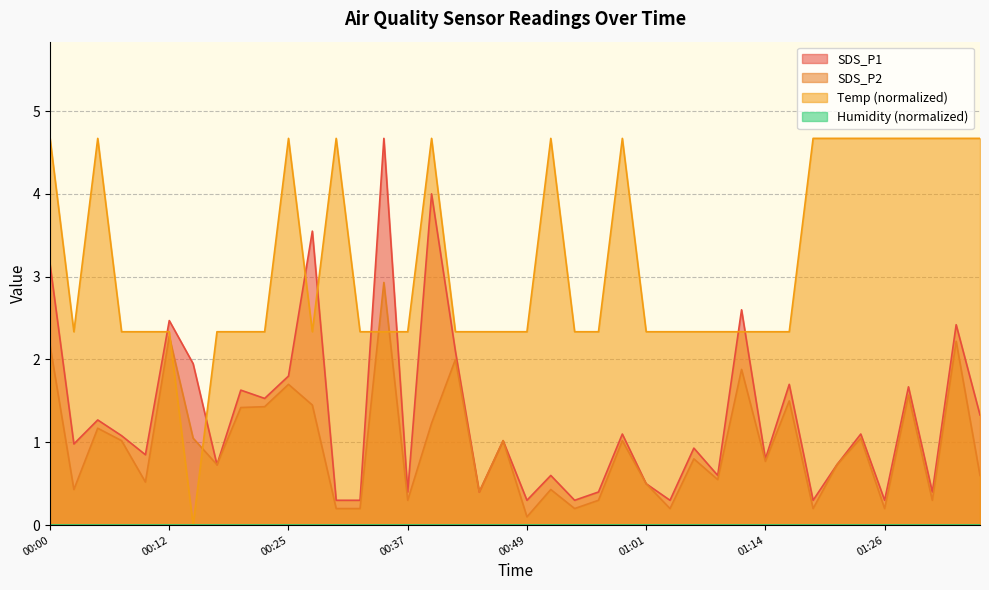

Is the value of Temp at 00:22 greater than the value of SDS_P1 at 01:09?

Yes